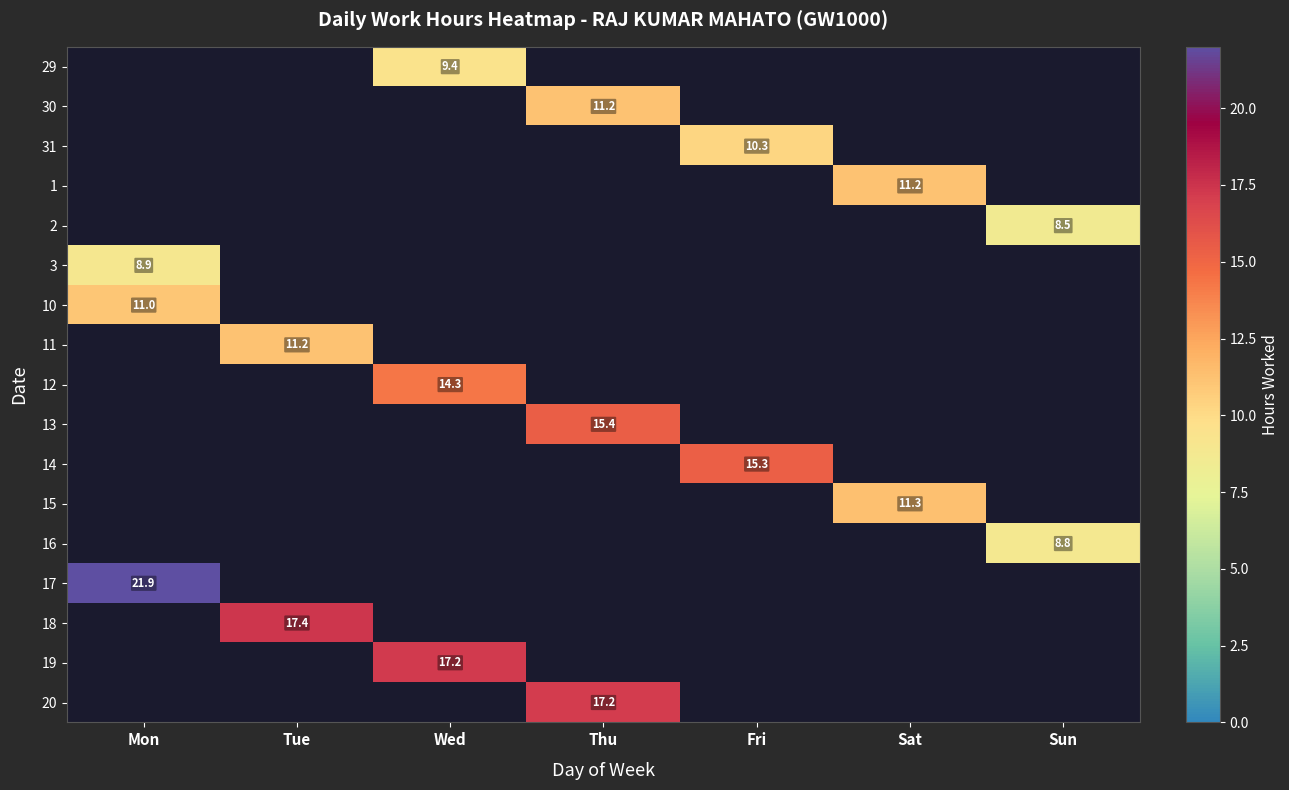

Rank the series by their maximum value, from lowest to highest.

2, 16, 3, 29, 31, 10, 1, 30, 11, 15, 12, 14, 13, 20, 19, 18, 17